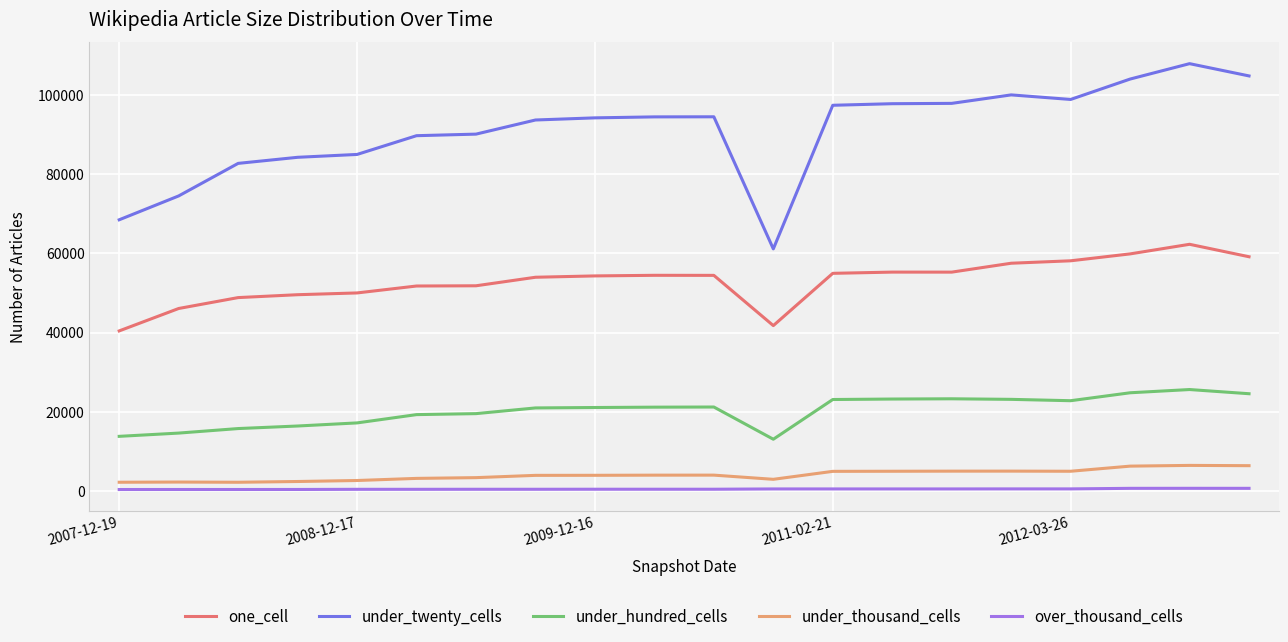

True or false: one_cell and over_thousand_cells cross at least once.

False